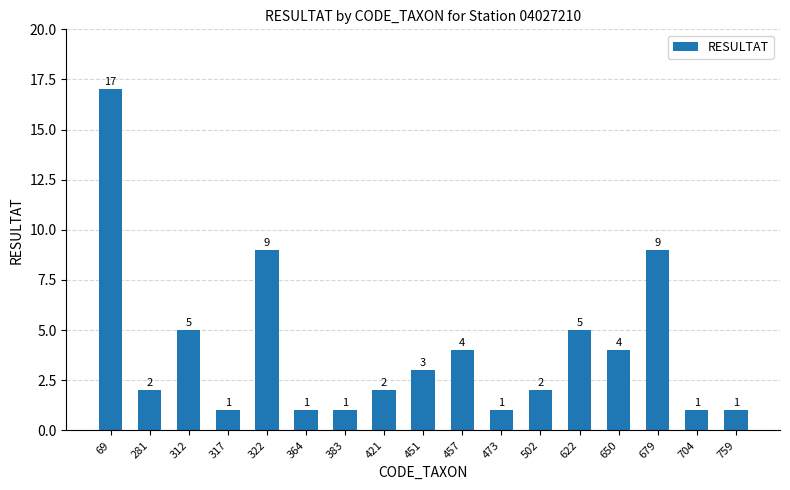

Does the chart contain any negative values?

No